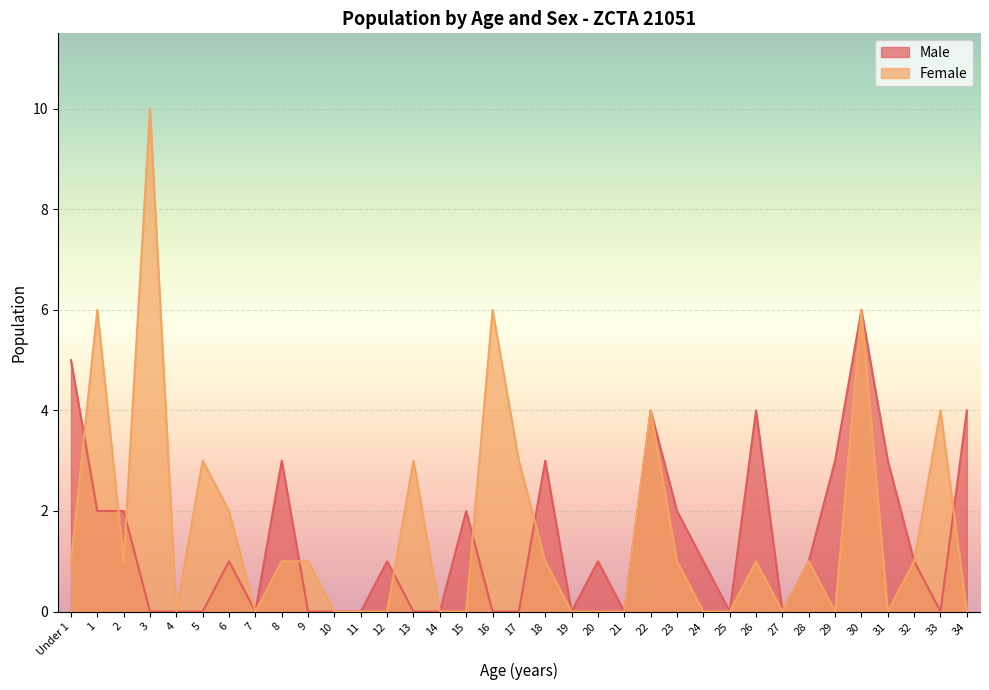

The value of Female at Under 1 is 1. True or false?

True